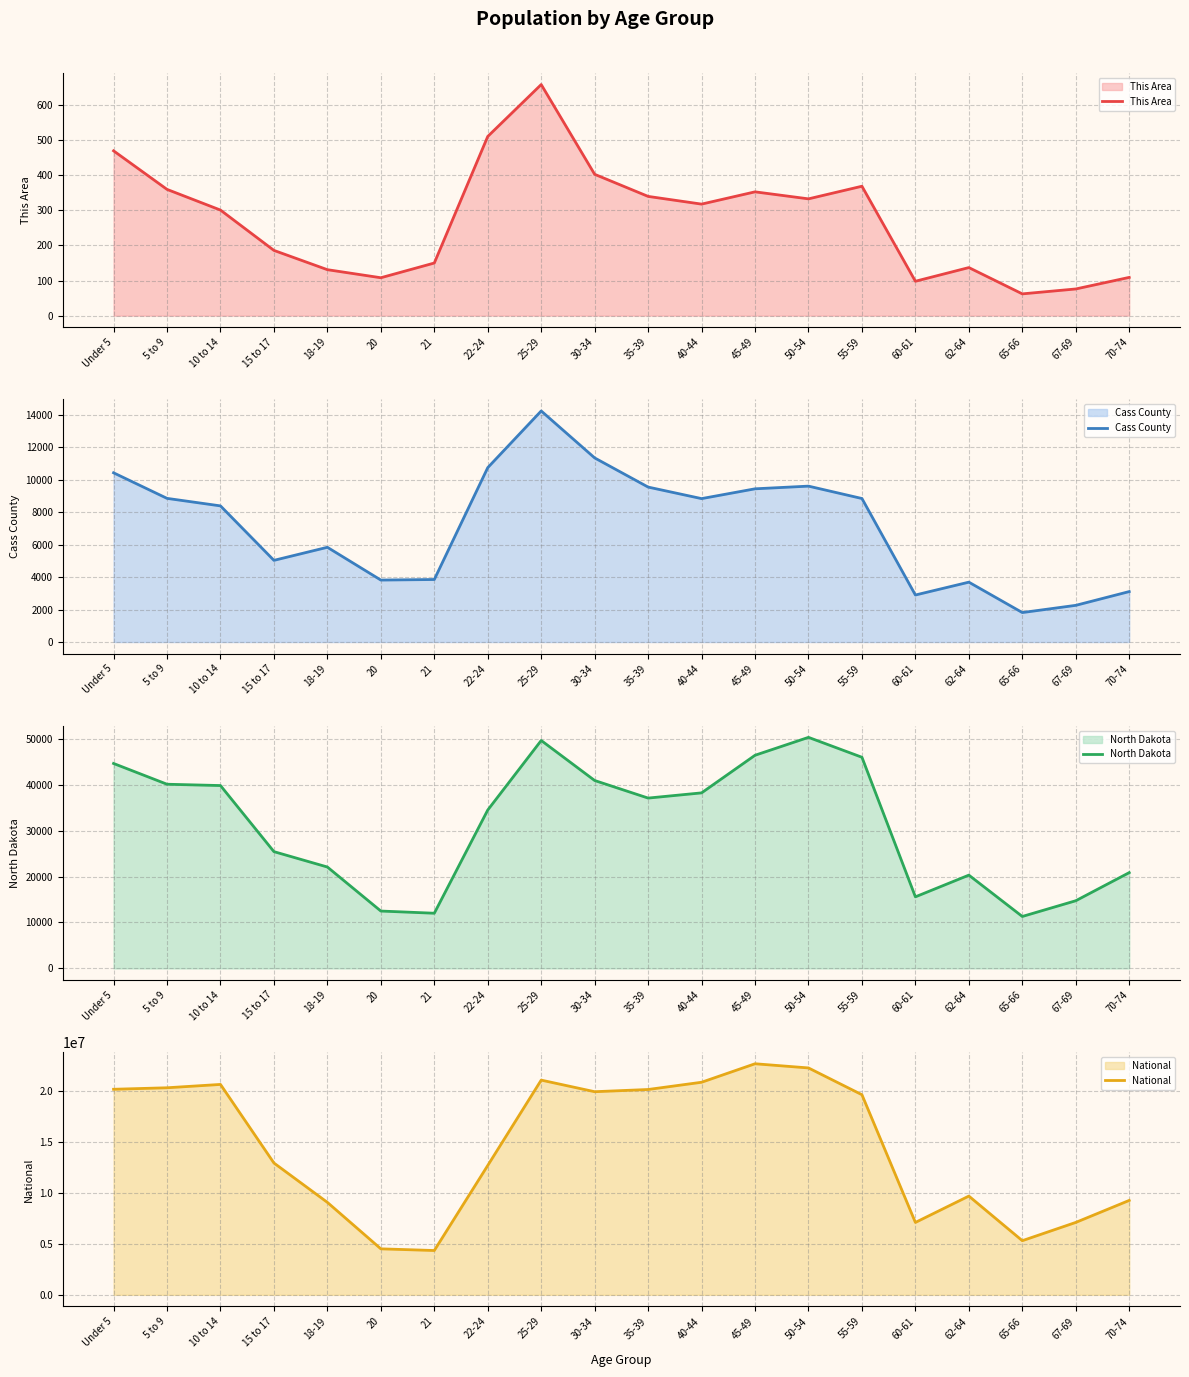

At which category is the sum across all series the highest?

45-49